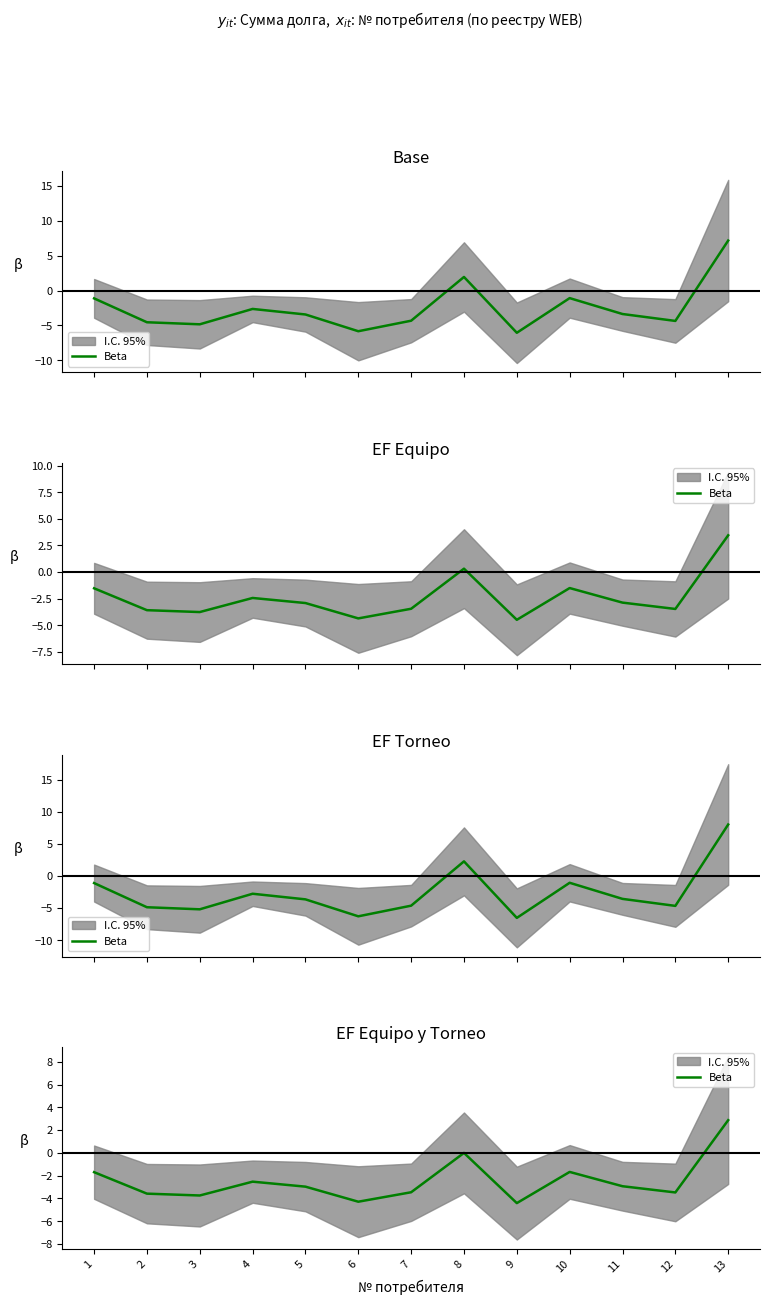

Reading left to right, extract all data points from this chart.

-1.7	-3.6	-3.7	-2.5	-3.0	-4.3	-3.5	-0.0	-4.4	-1.7	-2.9	-3.5	2.9